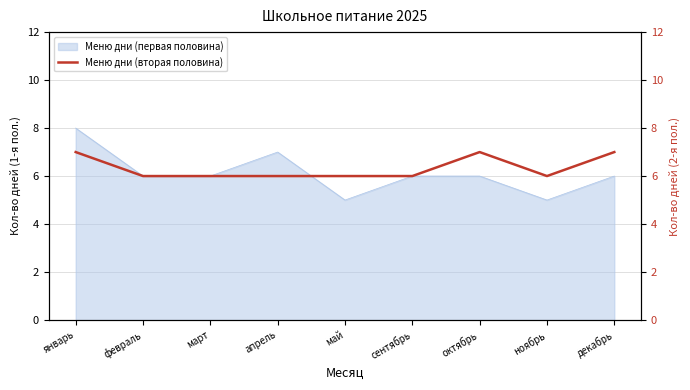

True or false: the data shows 4 at апрель.

False